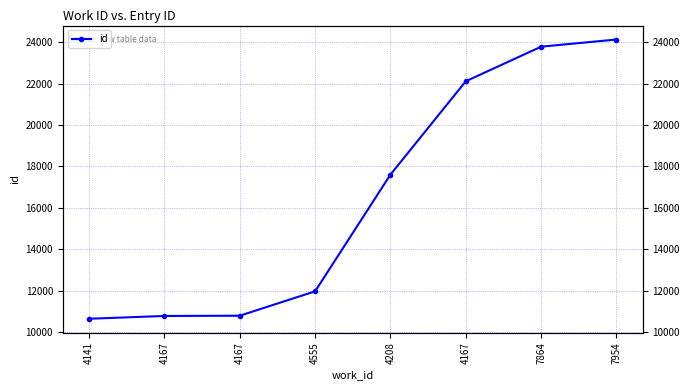

What is the greatest value displayed?

24124